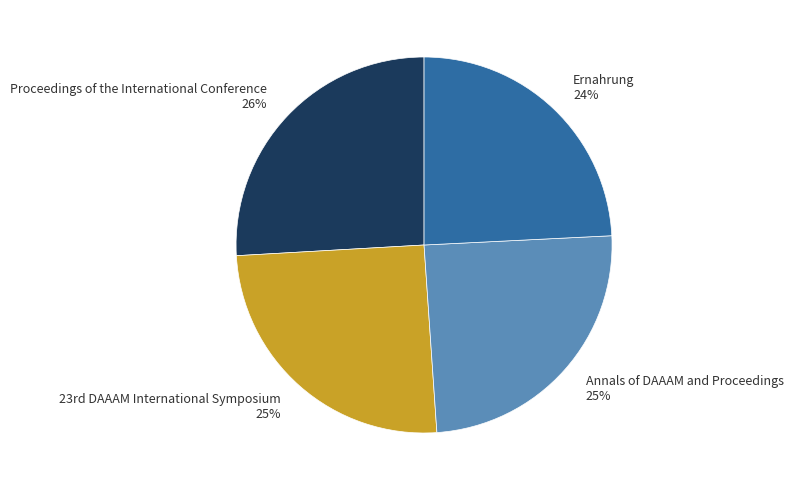

What percentage is the Annals of DAAAM and Proceedings slice, to the nearest percent?

25%